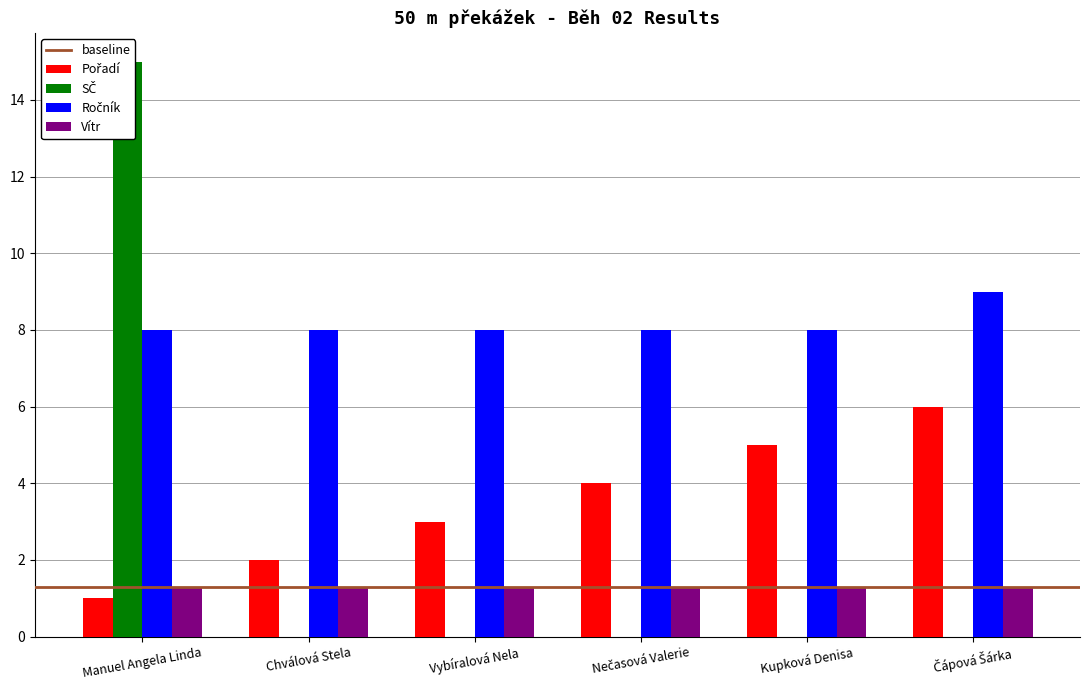

How many groups of bars are there?

6